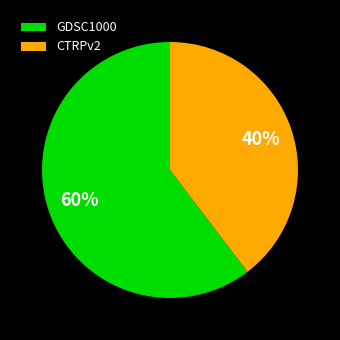

True or false: CTRPv2 accounts for 33% of the total.

False